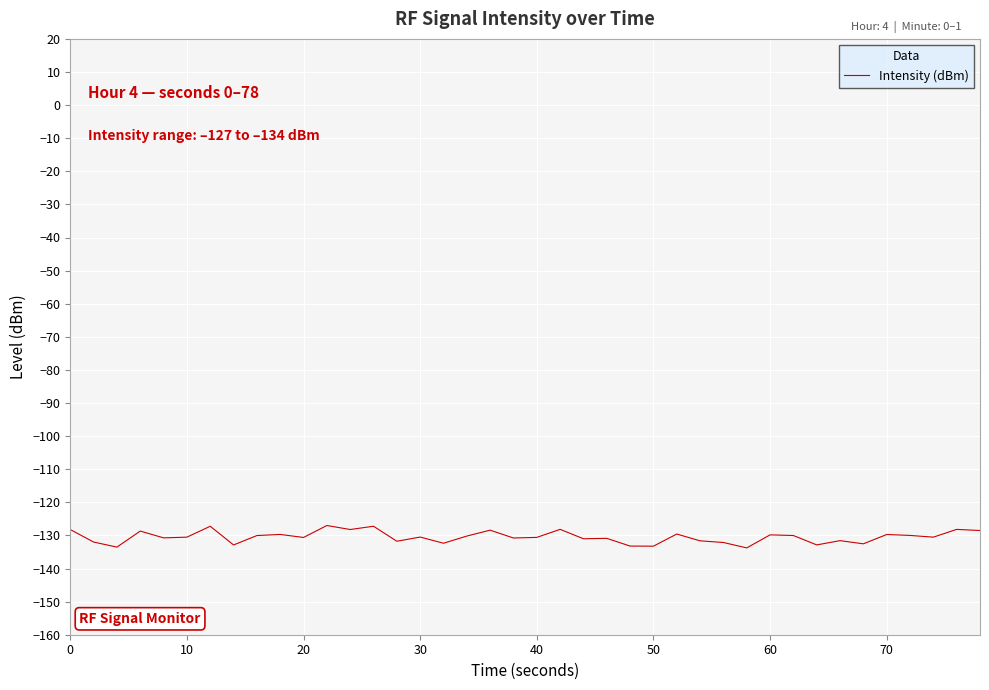

What is the minimum value shown in the chart?

-133.8